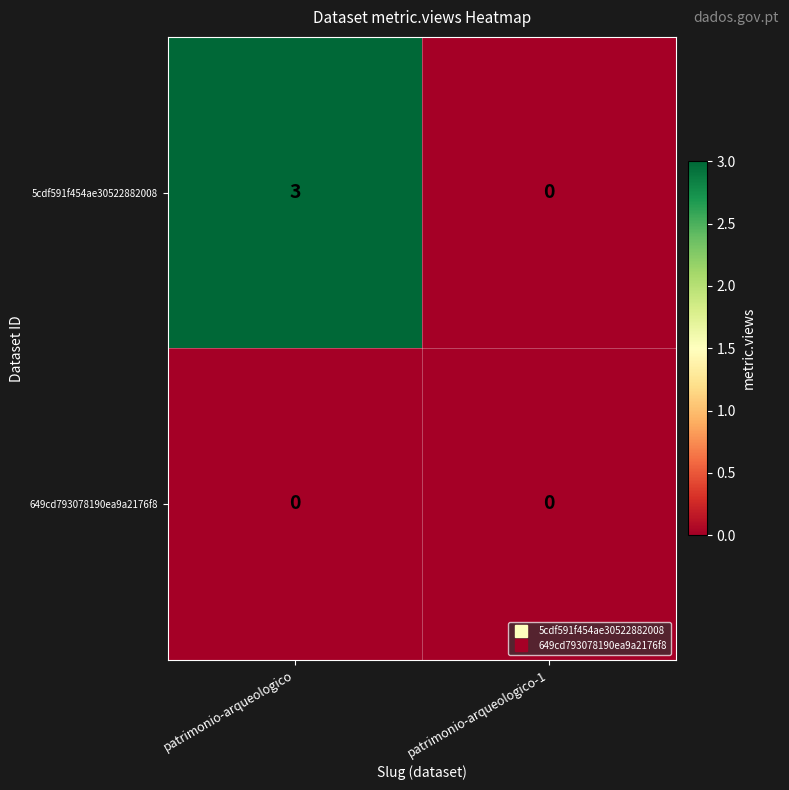

Reading right to left, transcribe all the data shown in this chart.

5cdf591f454ae30522882008: patrimonio-arqueologico-1=0	patrimonio-arqueologico=3
649cd793078190ea9a2176f8: patrimonio-arqueologico-1=0	patrimonio-arqueologico=0